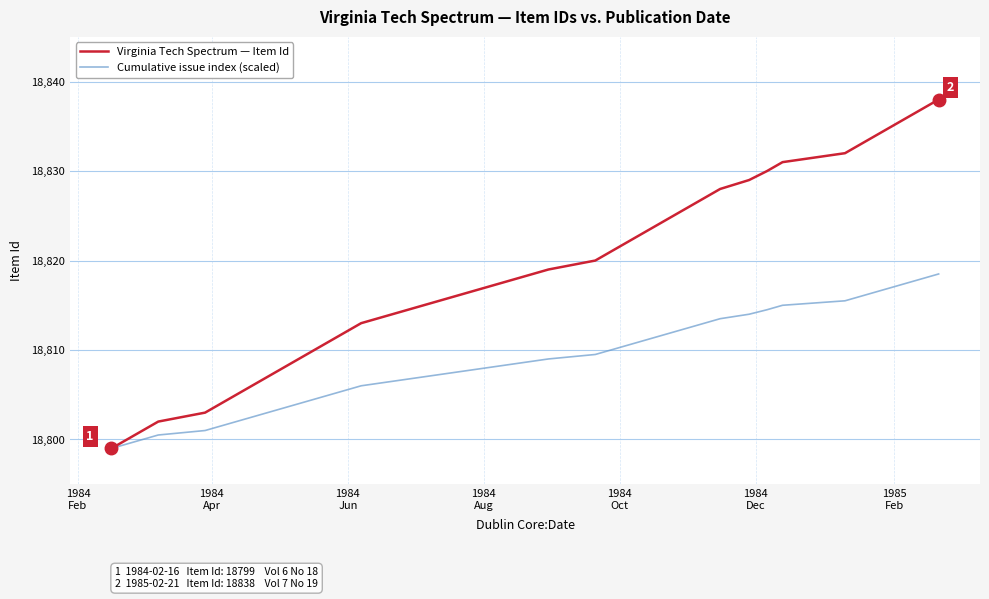

What is the average value of the Cumulative issue index (scaled) series?

18808.8